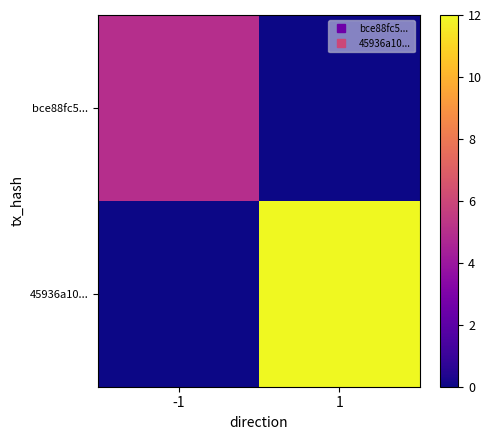

Which has a higher value, 1 or -1?

-1